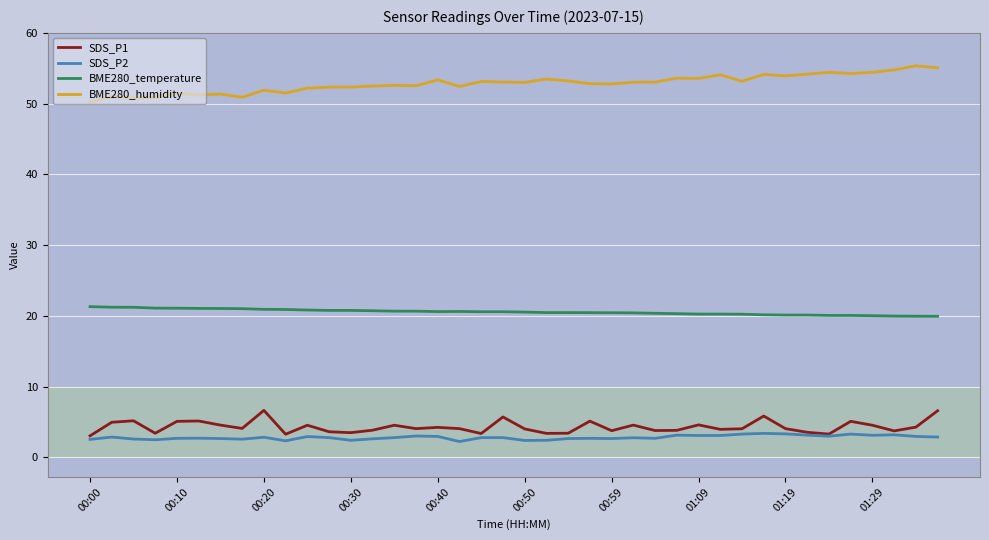

What is the highest value of the BME280_temperature series?

21.3